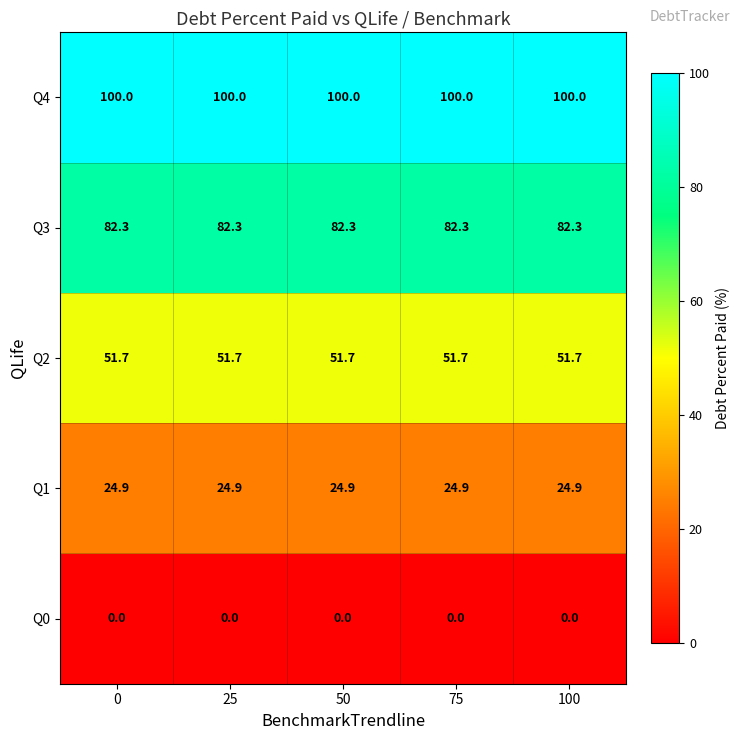

Rank the series by their maximum value, from lowest to highest.

Q0, Q1, Q2, Q3, Q4